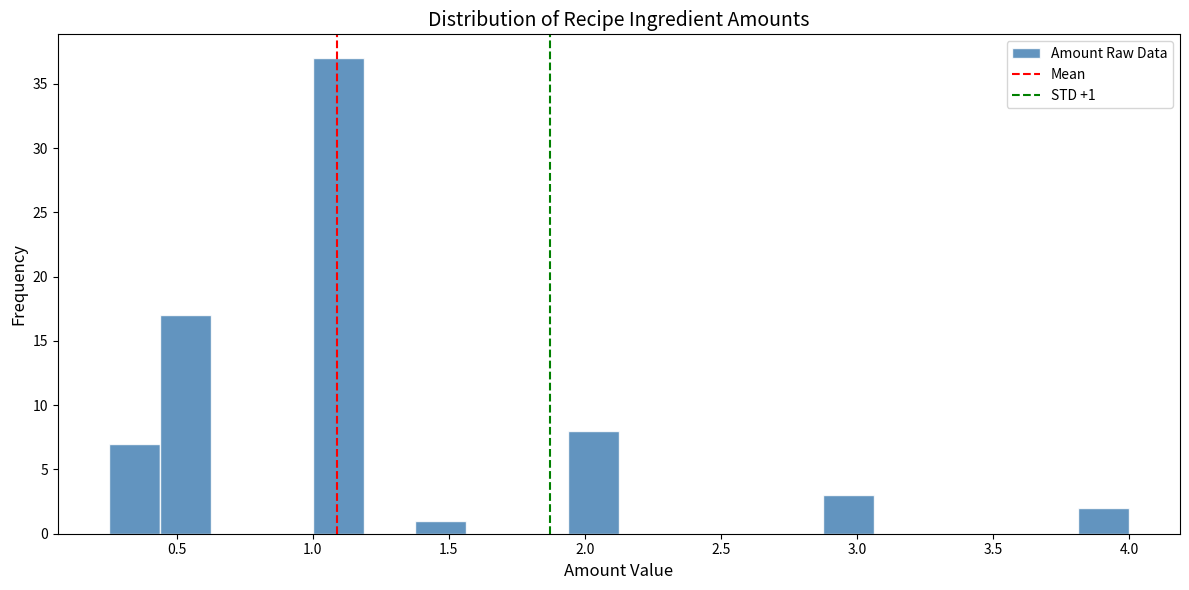

Read against the x-axis, roughly where is the centre of the tallest bar?

1.10